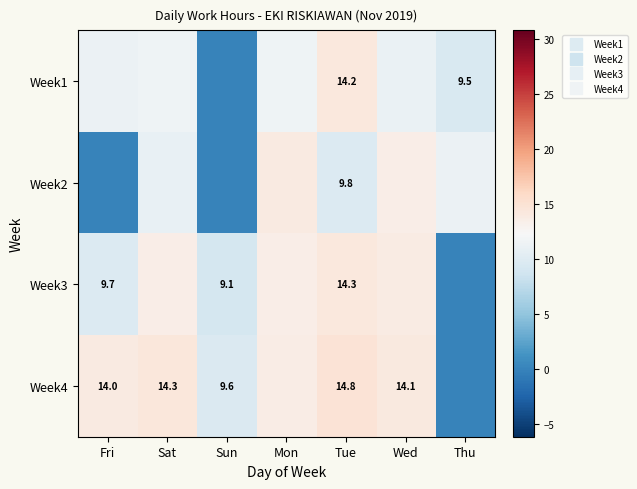

Is the value of Week4 at Wed greater than the value of Week1 at Fri?

Yes